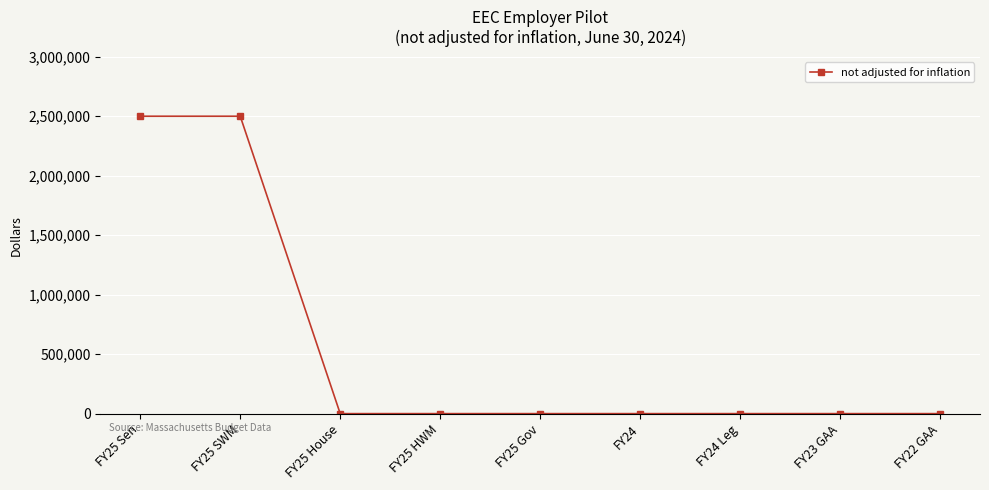

Reading left to right, transcribe all the data shown in this chart.

FY25 Sen=2500000	FY25 SWM=2500000	FY25 House=0	FY25 HWM=0	FY25 Gov=0	FY24=0	FY24 Leg=0	FY23 GAA=0	FY22 GAA=0